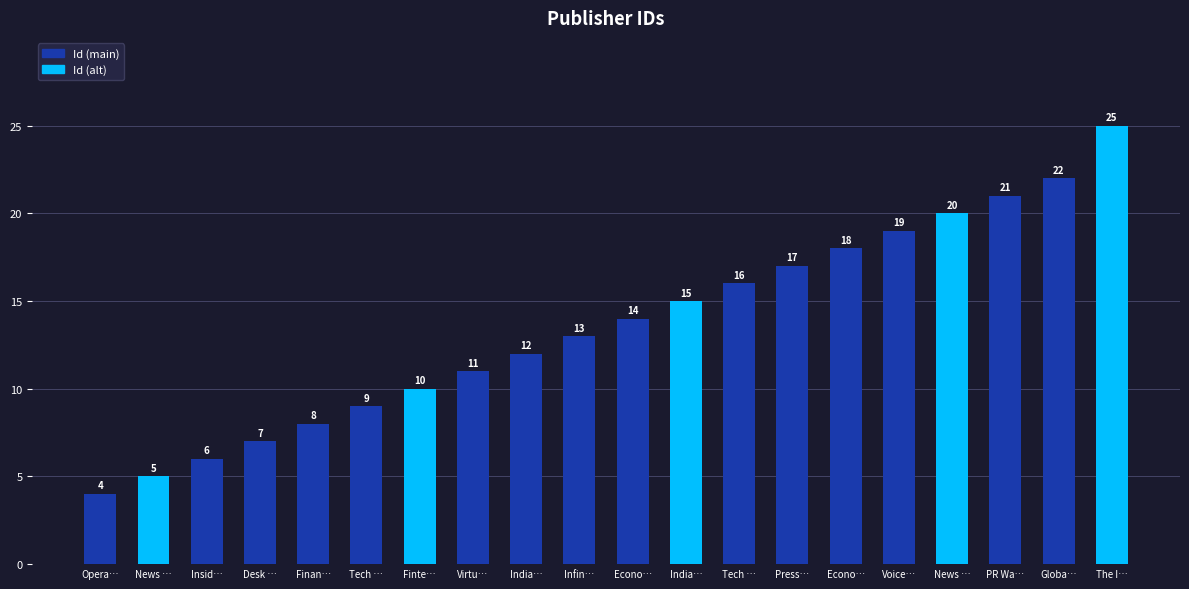

How many series are shown in this chart?

1